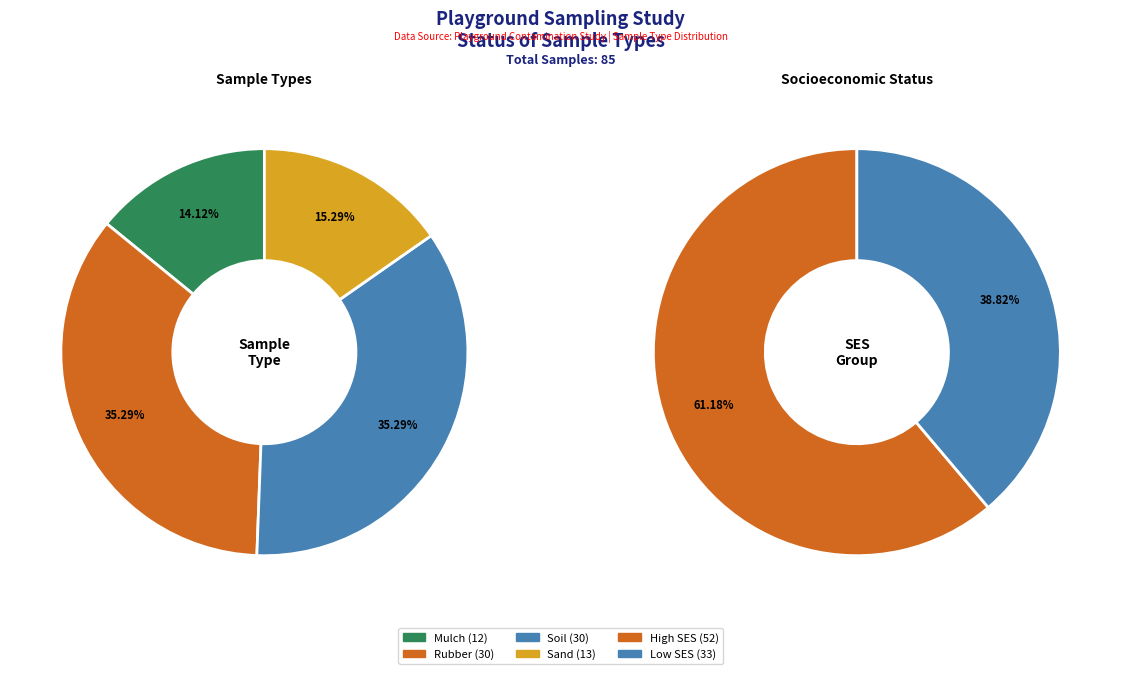

What is the largest slice in the pie chart?

rubber